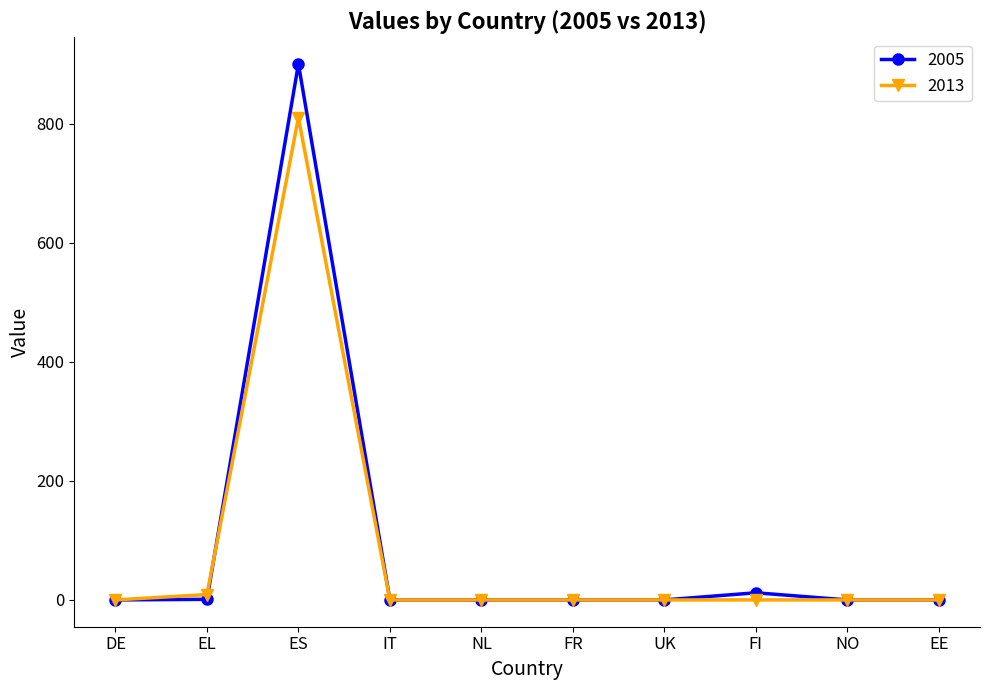

At which category does the chart reach its peak across all series?

ES